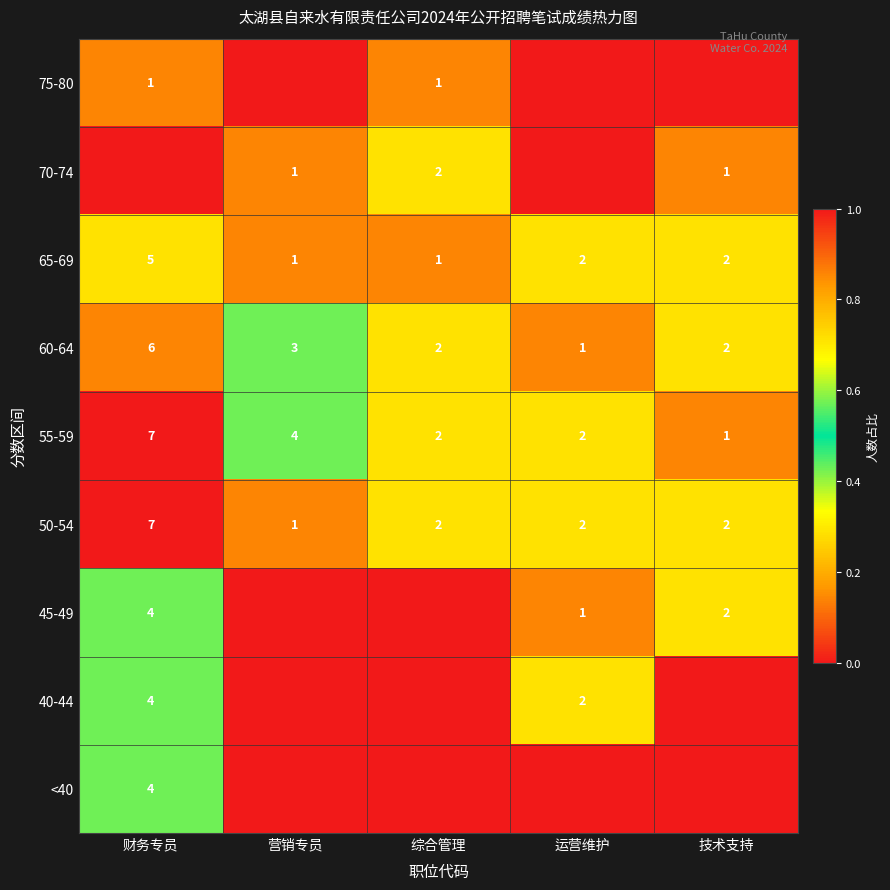

Between 运营维护 and 综合管理, which is larger?

综合管理